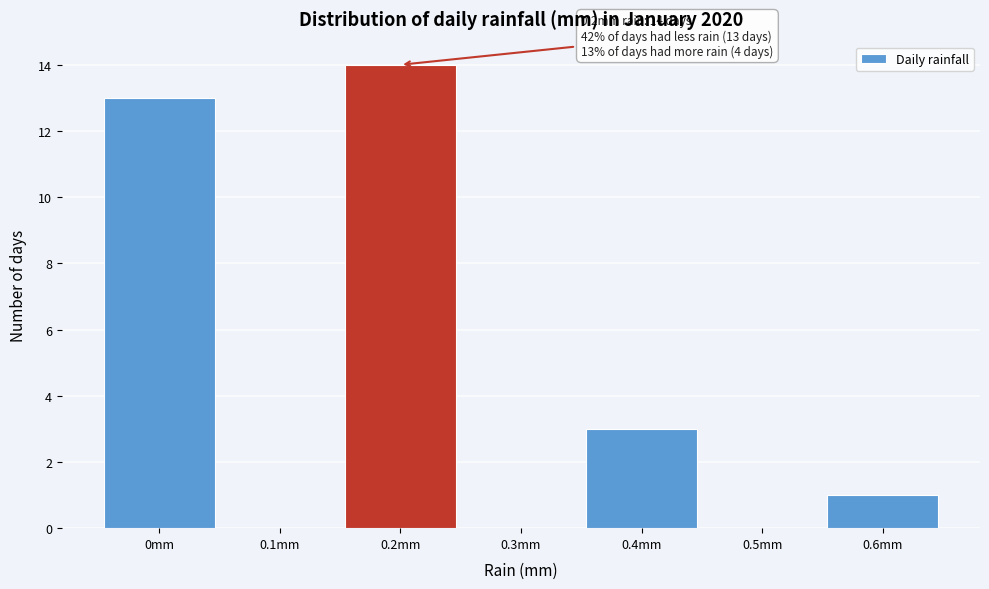

Over which range of the x-axis is the bar tallest?

0.15 to 0.25